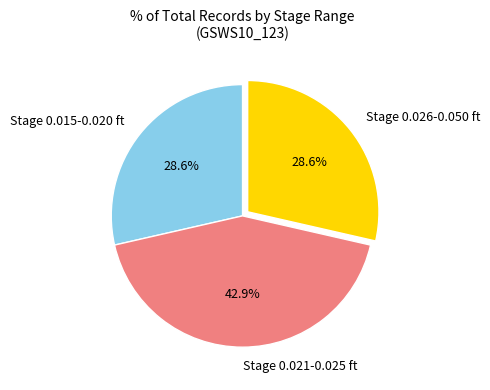

What percentage do Stage 0.015-0.020 ft and Stage 0.026-0.050 ft together represent?

57.1%